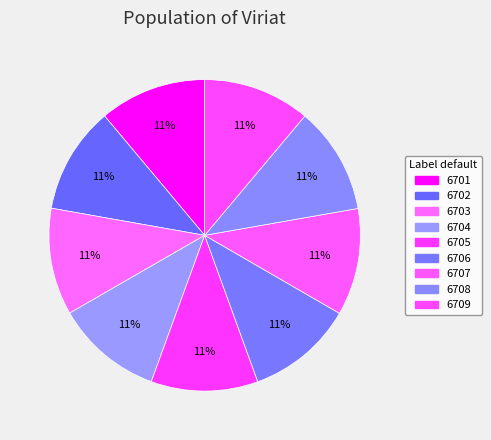

What portion of the pie excludes 6703?

88.9%